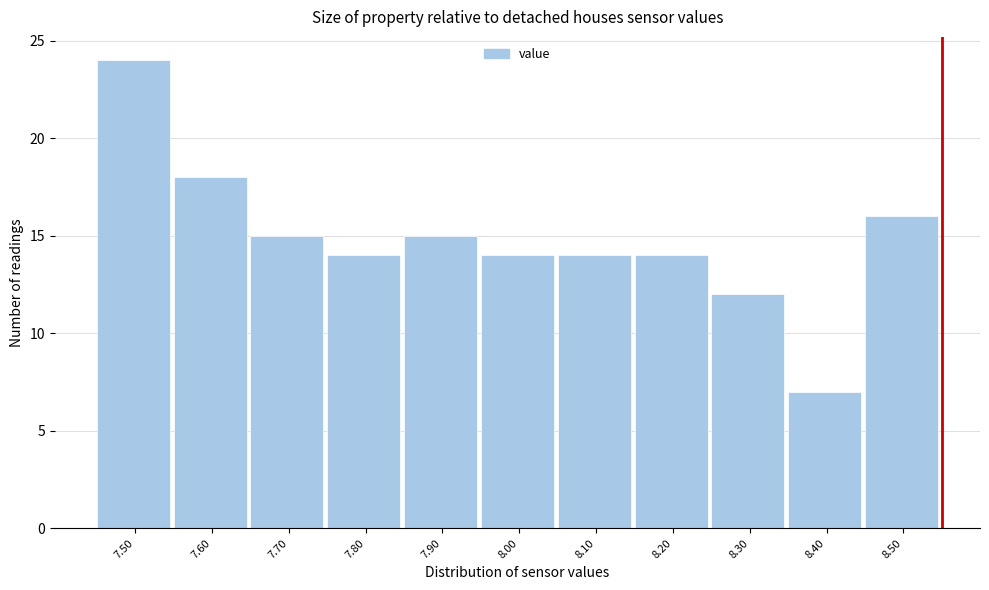

Reading right to left, list all the values displayed in this chart.

16	7	12	14	14	14	15	14	15	18	24